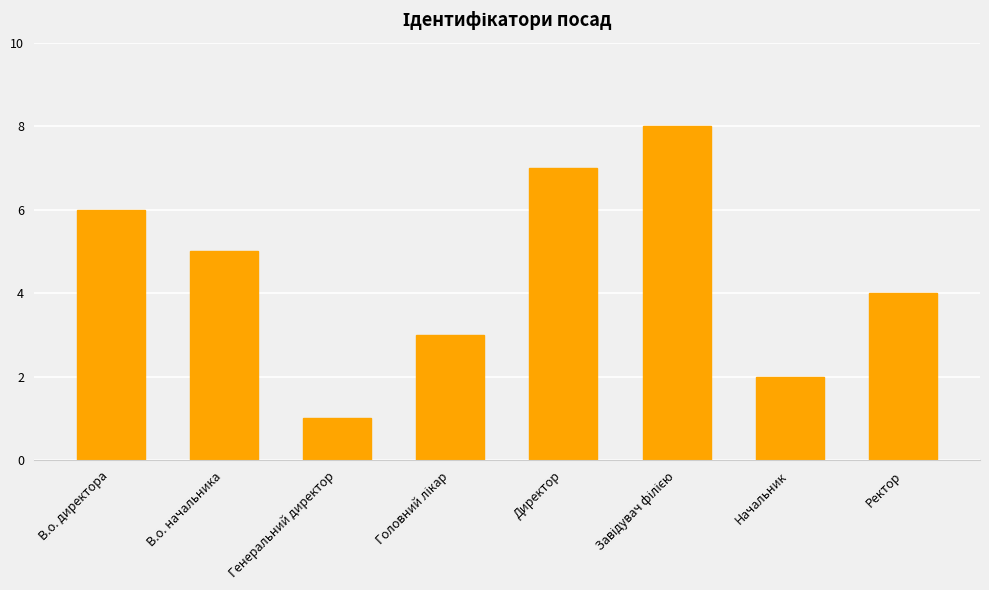

Reading left to right, extract all data points from this chart.

6	5	1	3	7	8	2	4